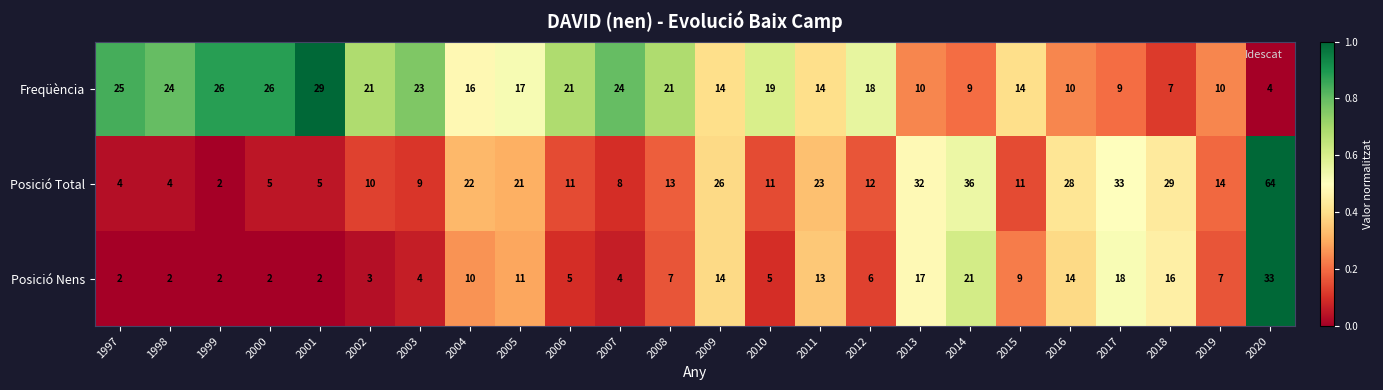

At which category does the chart reach its peak across all series?

2020